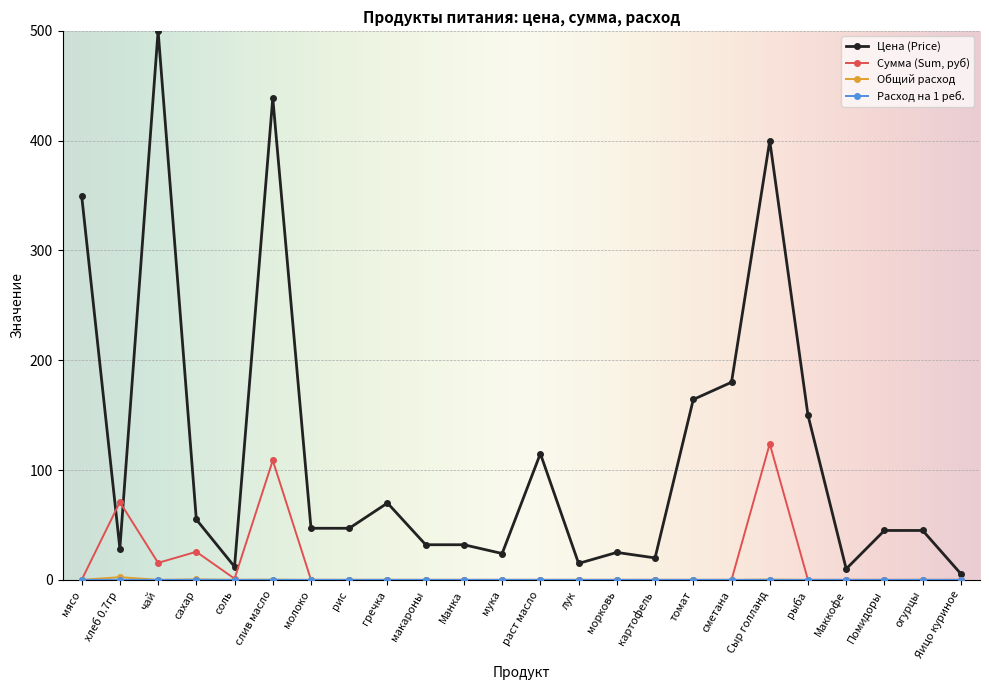

At which label does Цена (Price) reach its peak?

чай